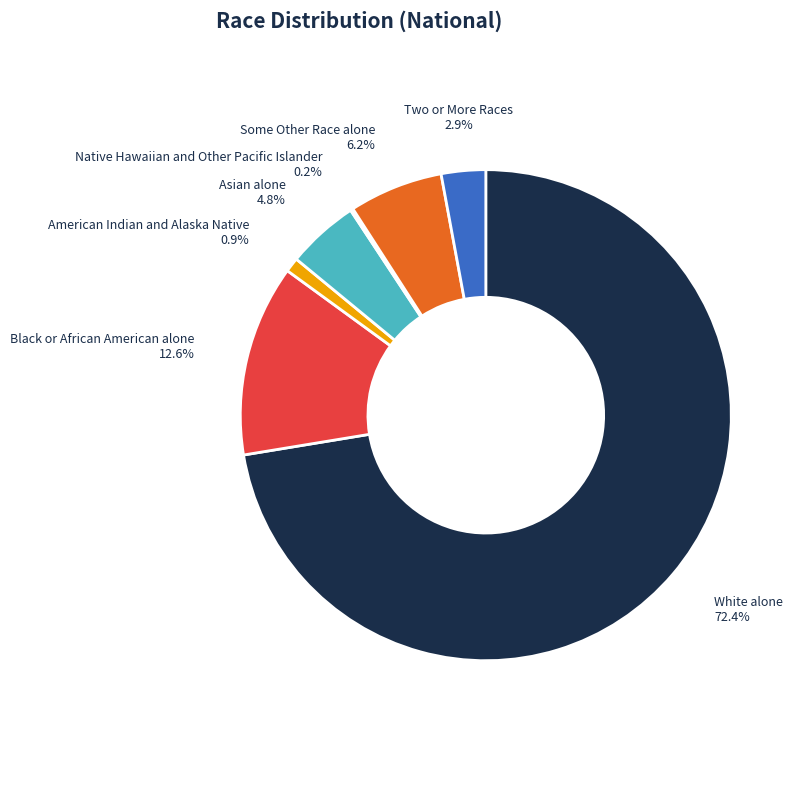

Between Black or African American alone and Asian alone, which is larger?

Black or African American alone